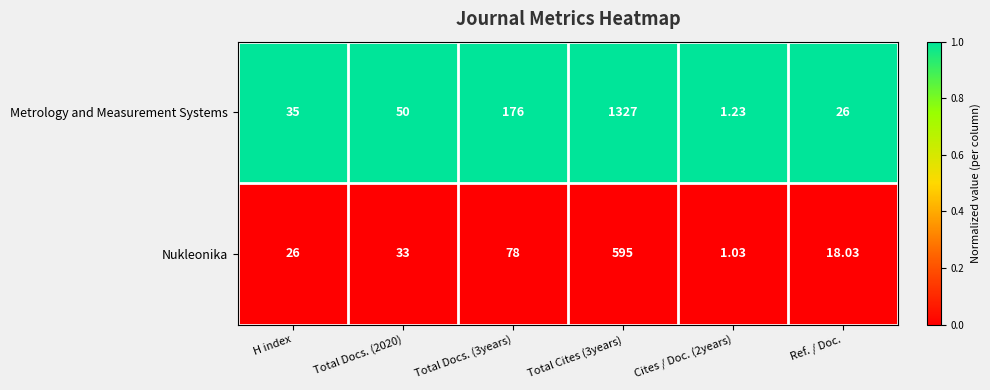

Rank the series by their maximum value, from highest to lowest.

Metrology and Measurement Systems, Nukleonika